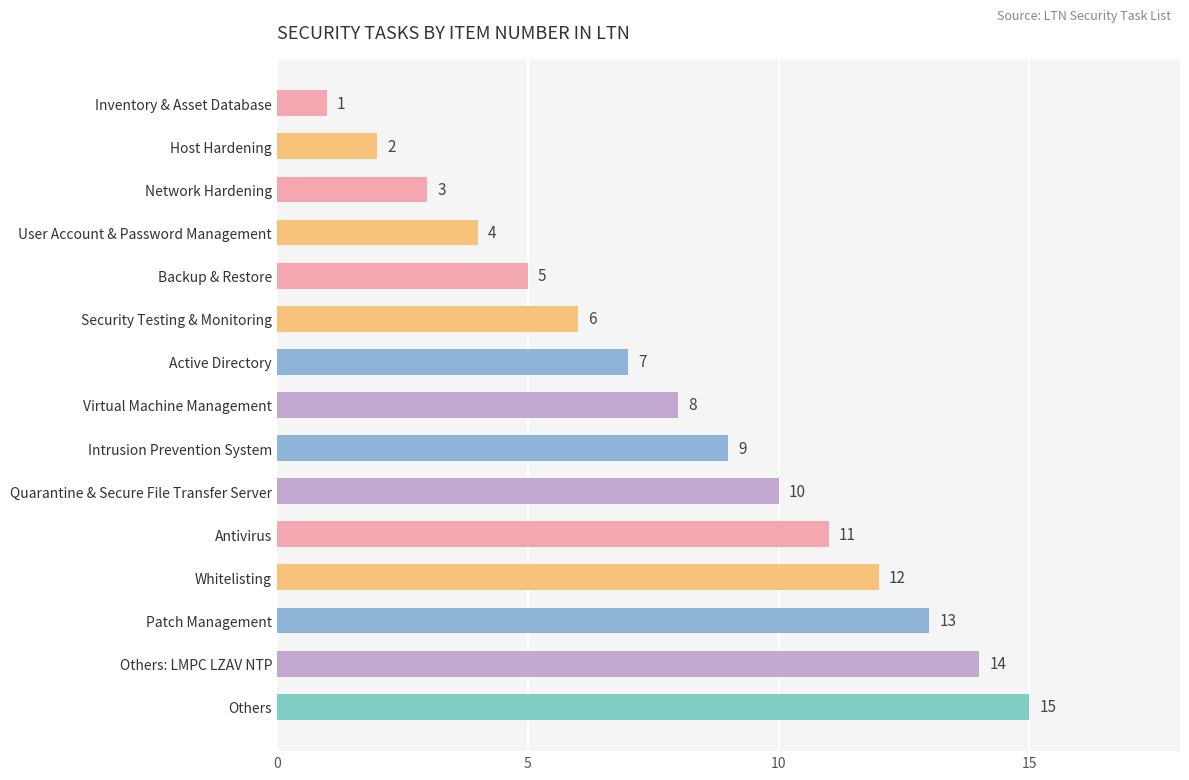

Which category has the highest value across all series?

Others